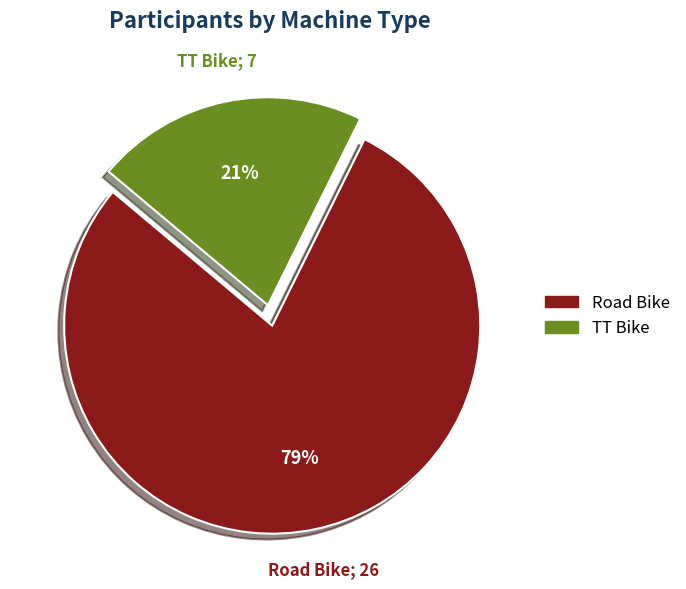

How many slices are in this pie chart?

2